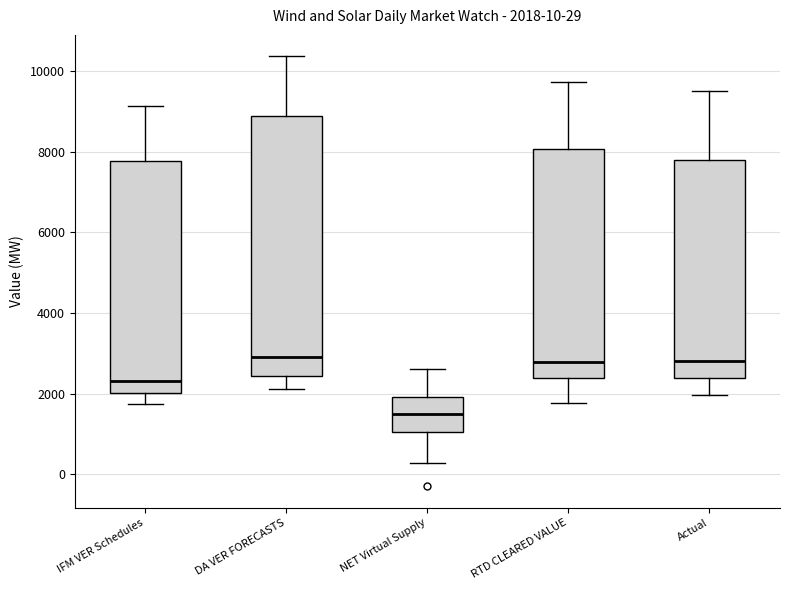

Comparing the boxes themselves (not the whiskers), which one is the tallest?

DA VER FORECASTS